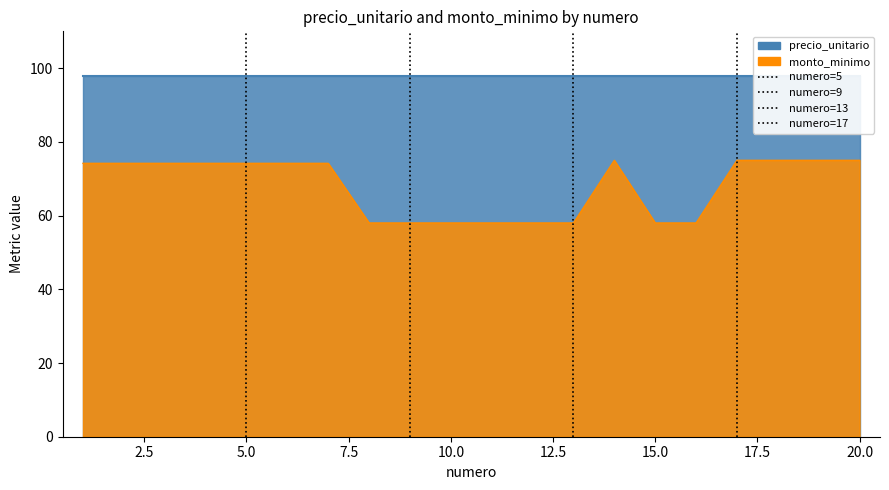

What is the difference between the maximum and minimum values?

17.0